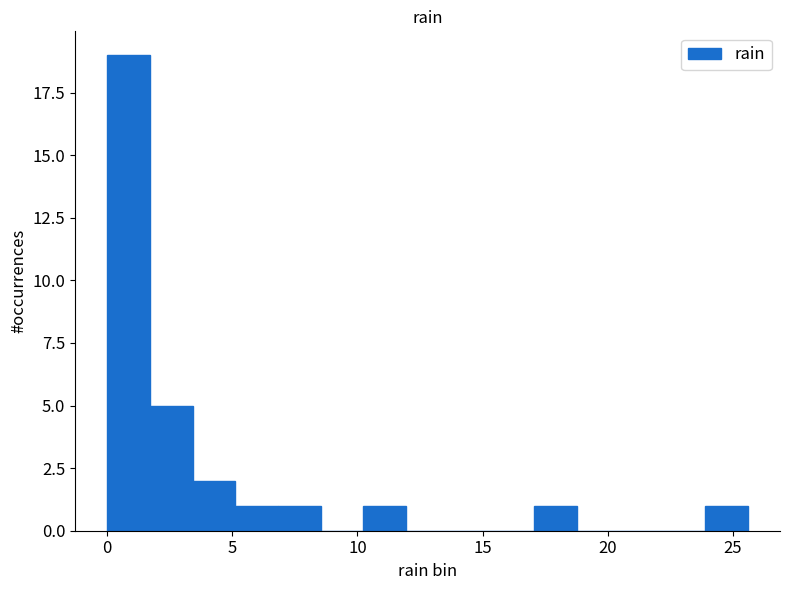

Read against the x-axis, roughly where is the centre of the tallest bar?

1.0